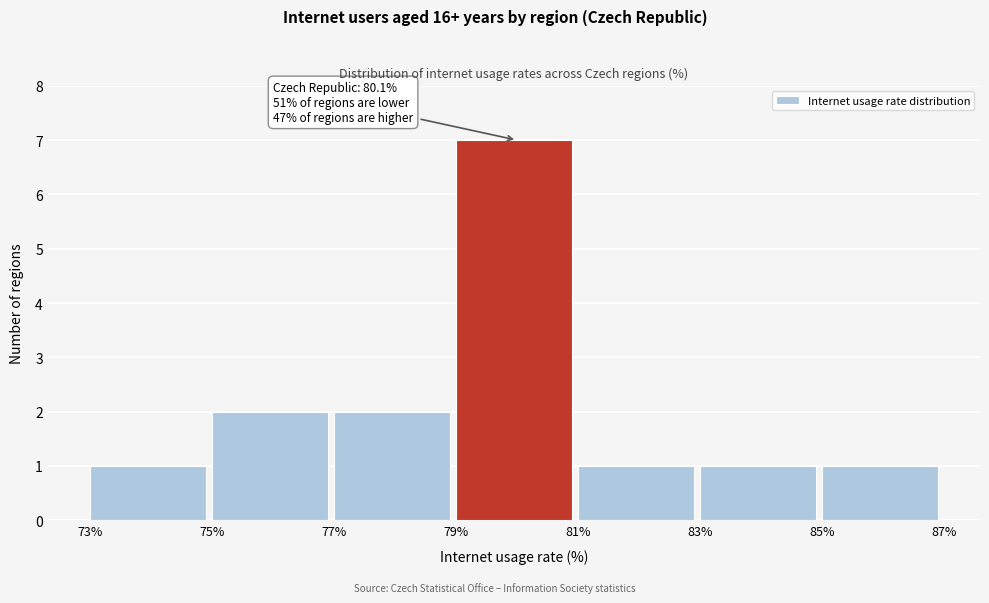

Which range on the x-axis has the tallest bar?

79% to 81%